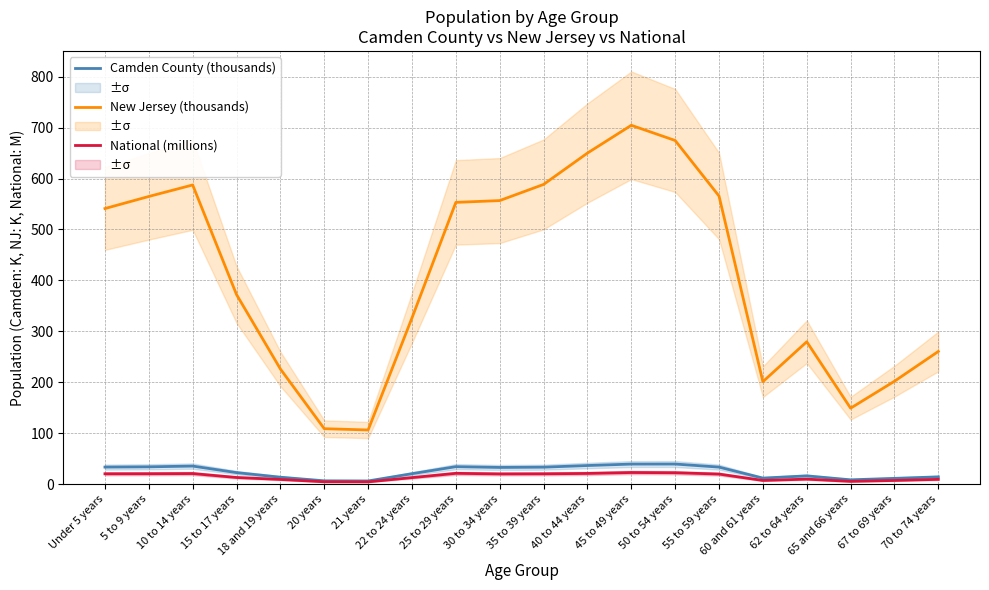

Where is National (millions) nearest to the value 13?

15 to 17 years